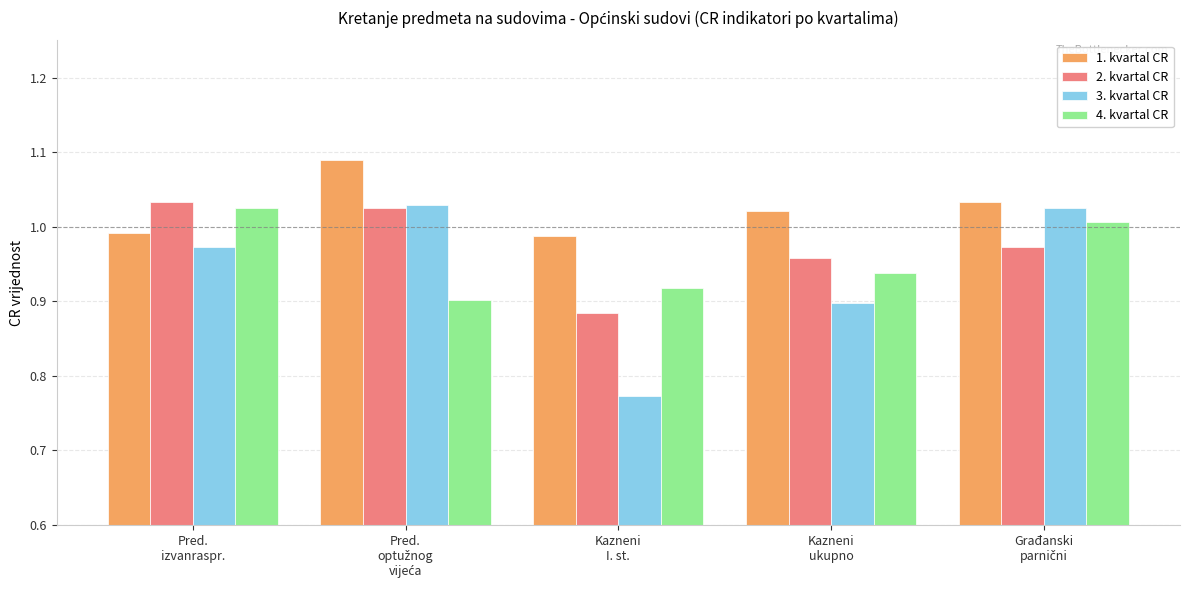

Which category has the lowest value in the 2. kvartal CR series?

Kazneni
I. st.